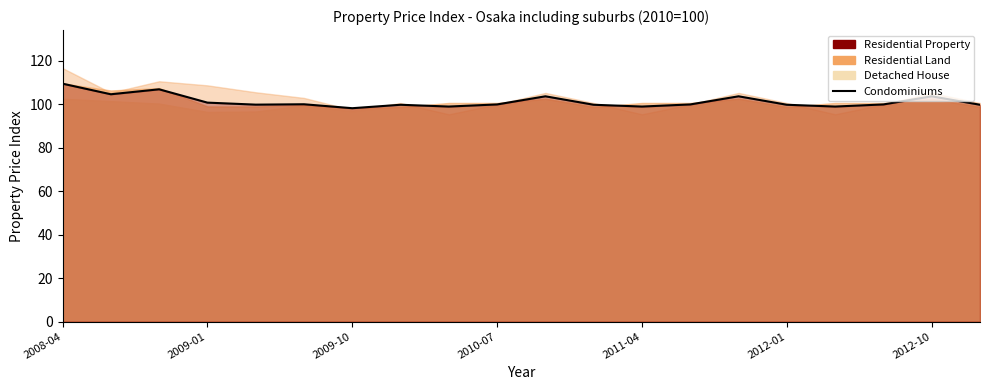

What is the difference between the second highest and second lowest values?

7.9